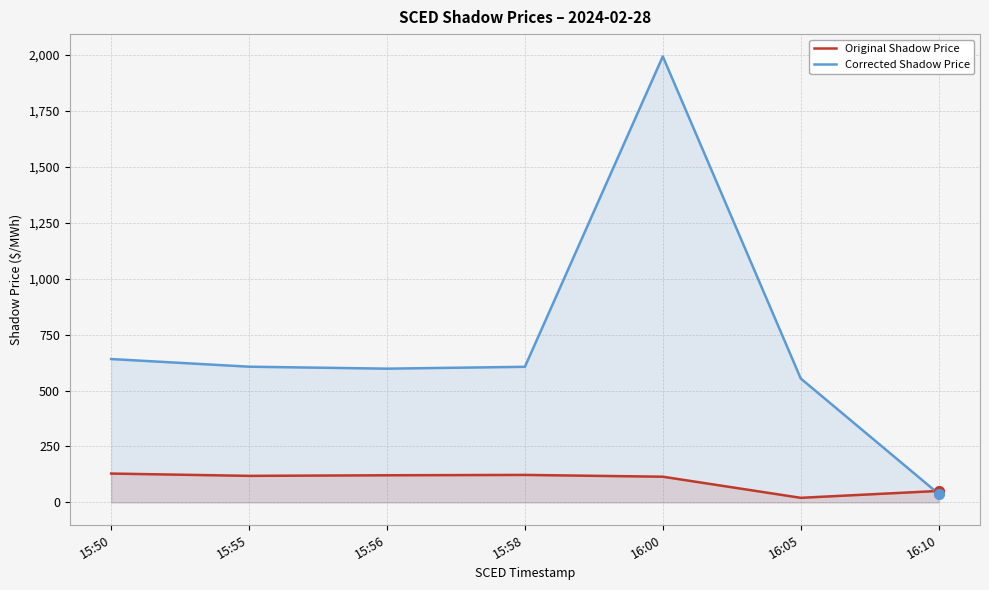

Which series reaches the minimum Y coordinate?

Original Shadow Price